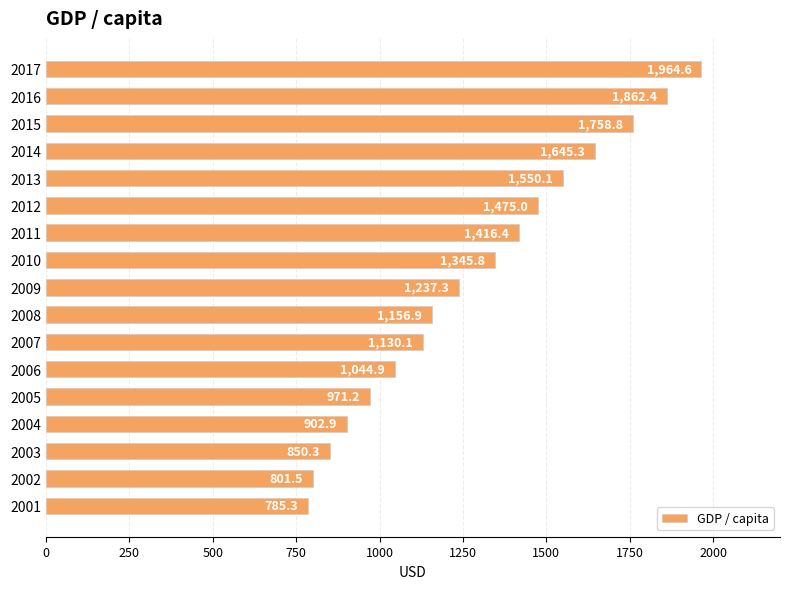

Read the value at 2005.

971.2